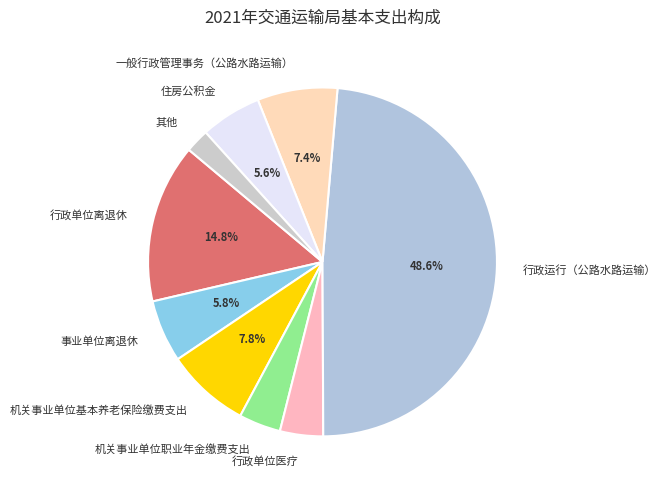

Does any single category account for the majority?

No